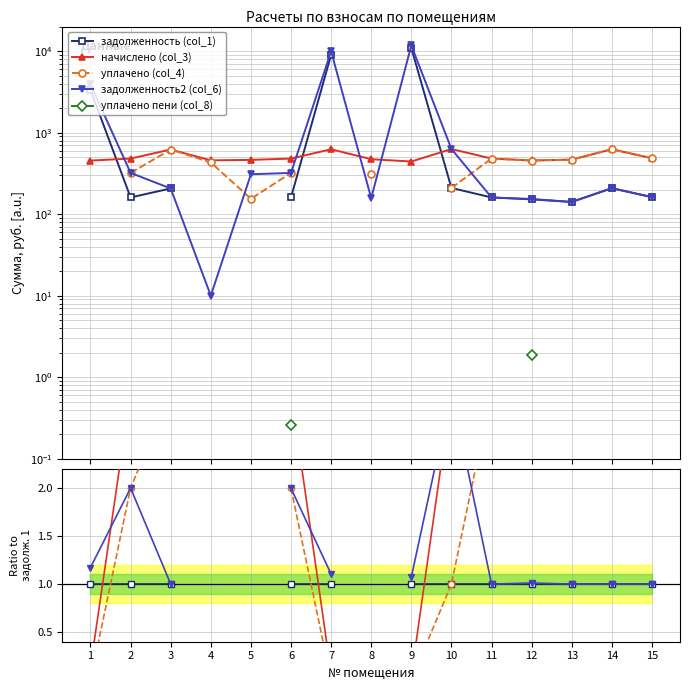

True or false: задолженность (col_1) and задолженность2 (col_6) intersect in this chart.

False